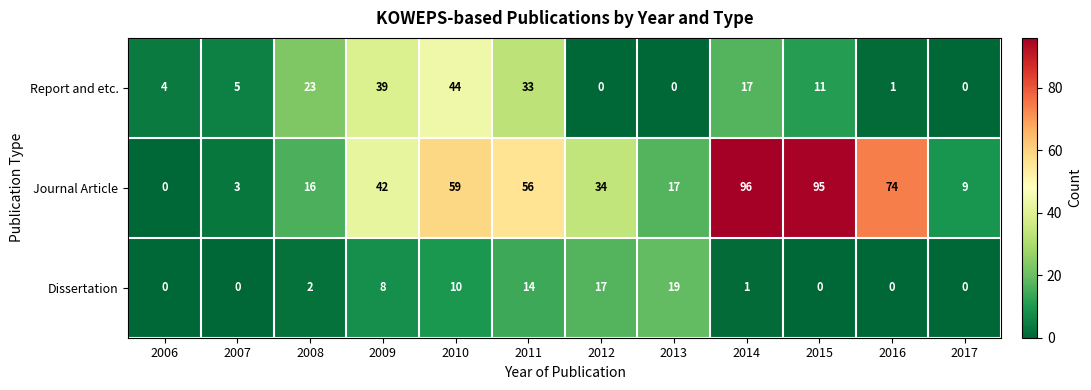

Rank the categories by Journal Article value from lowest to highest.

2006, 2007, 2017, 2008, 2013, 2012, 2009, 2011, 2010, 2016, 2015, 2014